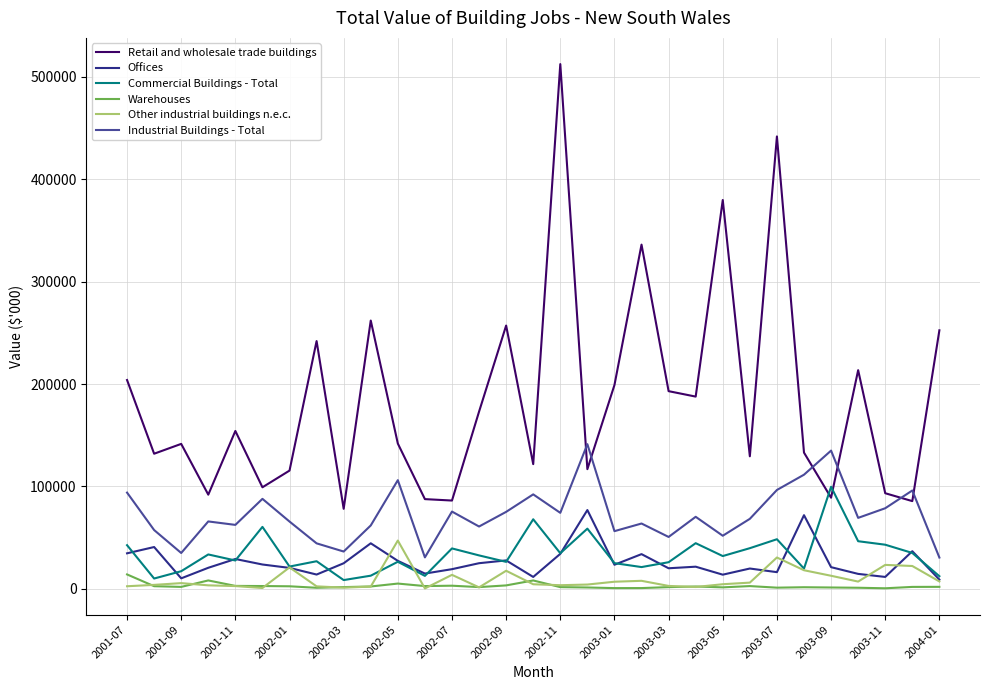

Which series has the largest total across all categories?

Retail and wholesale trade buildings